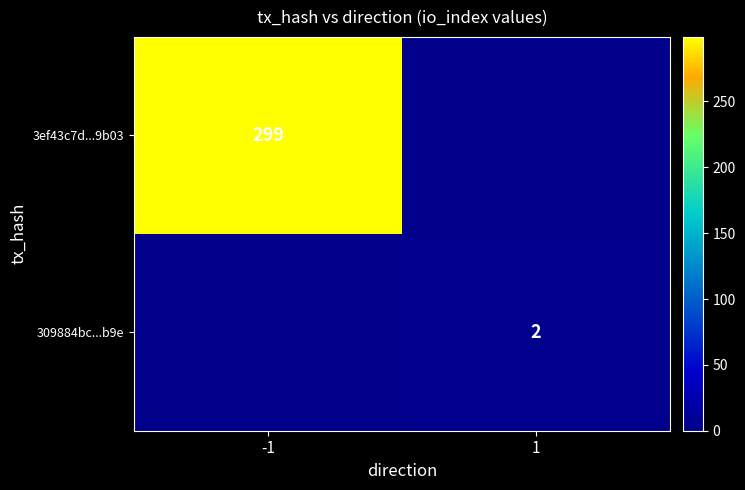

The 3ef43c7d...9b03 series shows 299 at -1. True or false?

True